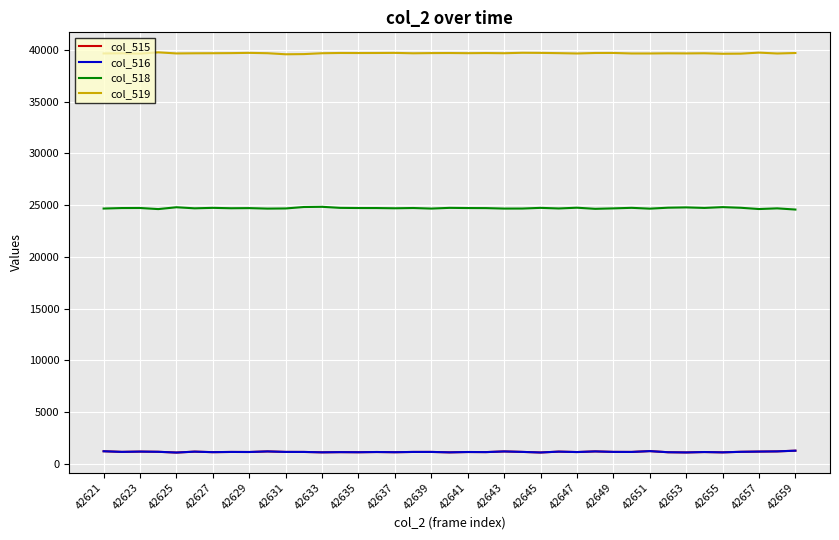

Which series has the largest total across all categories?

col_519